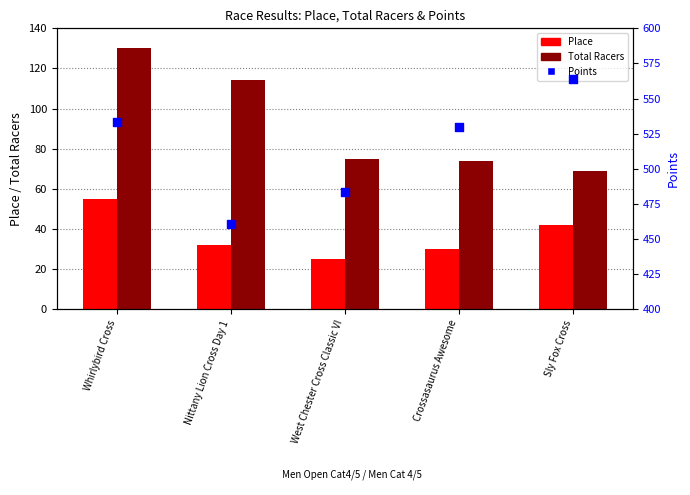

Which series has the largest total across all categories?

Points